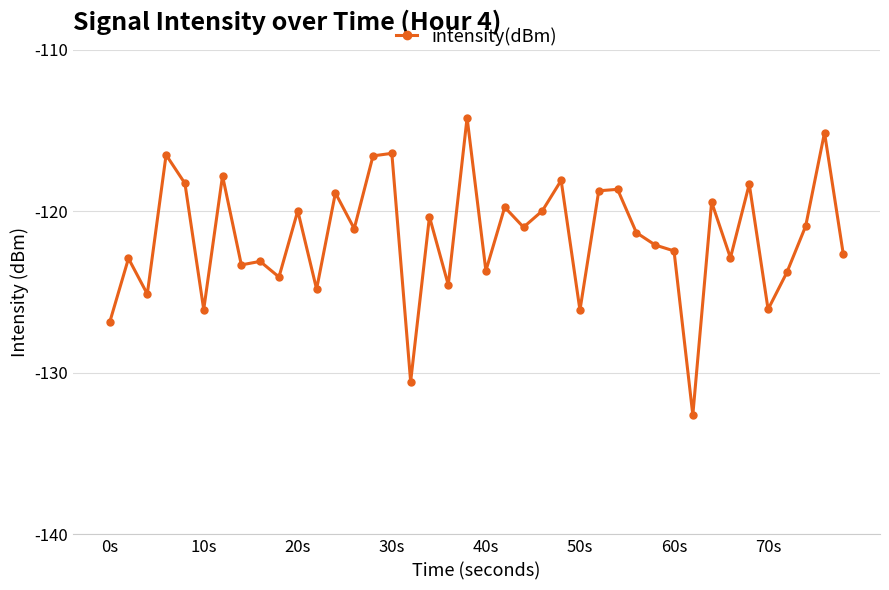

What is the difference between the second highest and second lowest values?

15.4